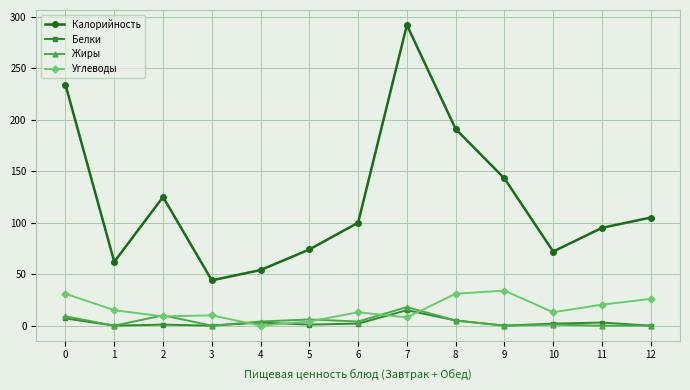

What is the maximum value for Жиры?

18.0